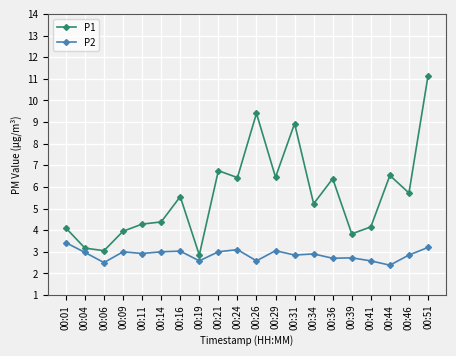

True or false: P2 has a value of 3.0 at 00:14.

True